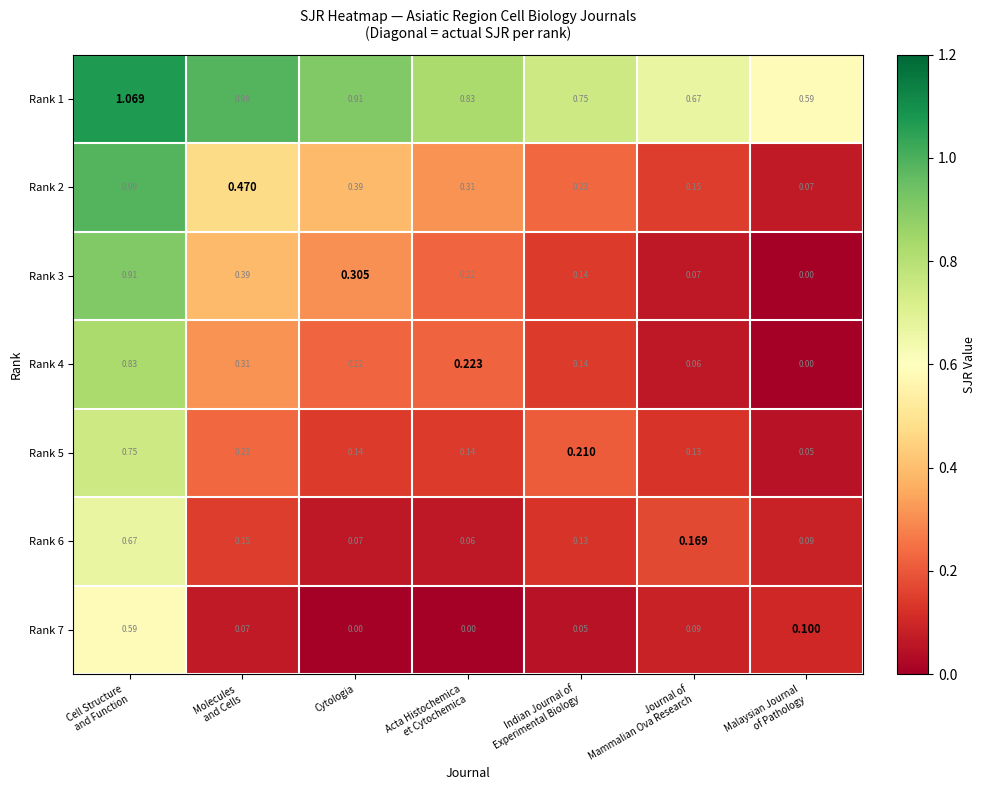

Rank the series at Cell Structure
and Function from lowest to highest value.

Rank 7, Rank 6, Rank 5, Rank 4, Rank 3, Rank 2, Rank 1